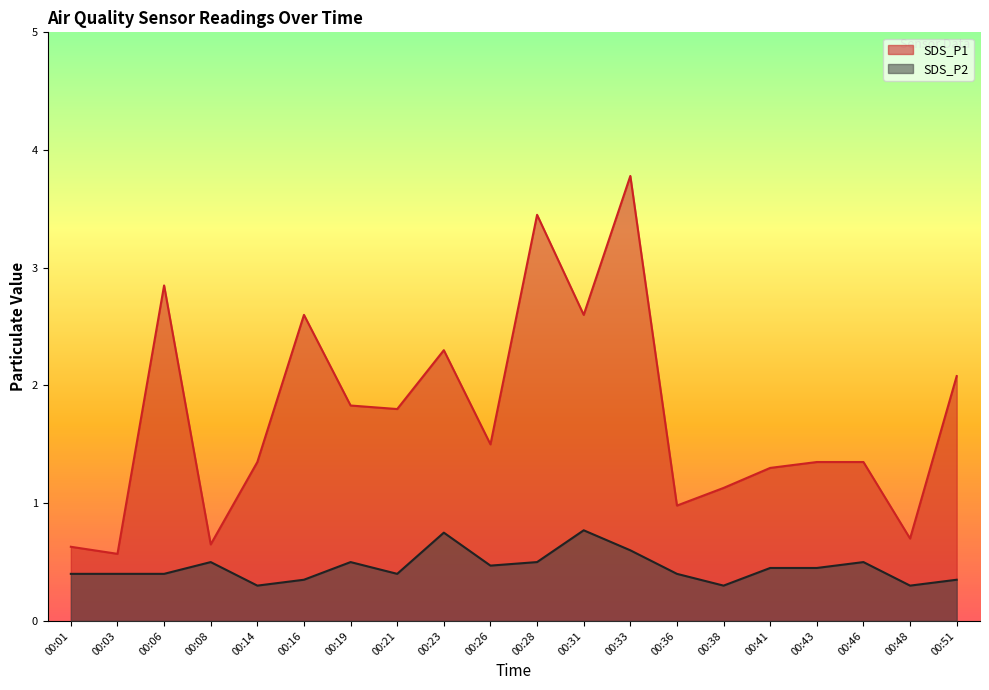

What is the difference between the maximum and minimum values in the SDS_P2 series?

0.5